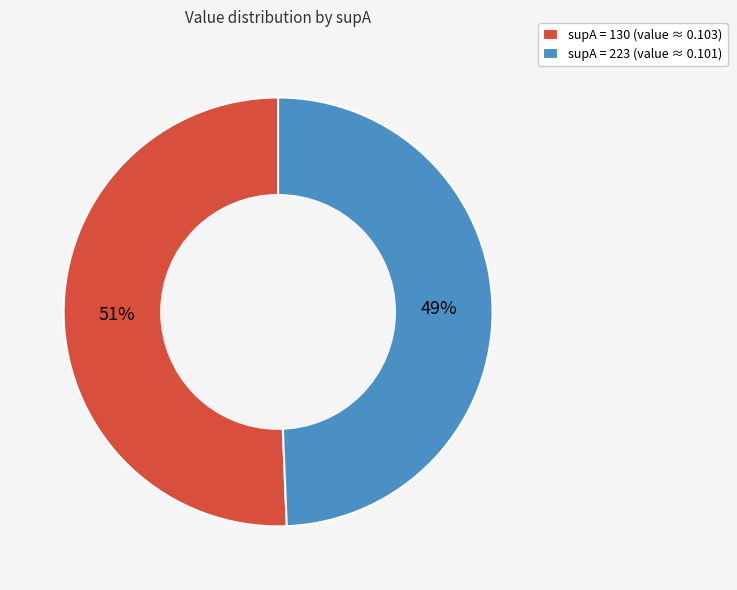

Count the number of slices in the pie.

2